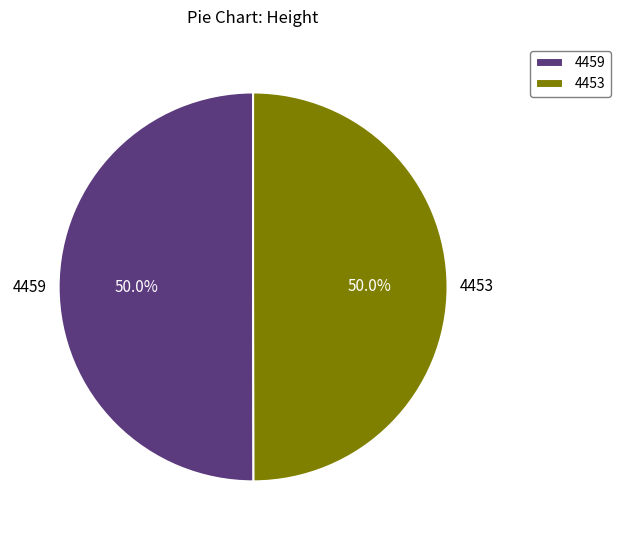

Approximately how many times larger is the value at 4453 compared to 4459?

1.0